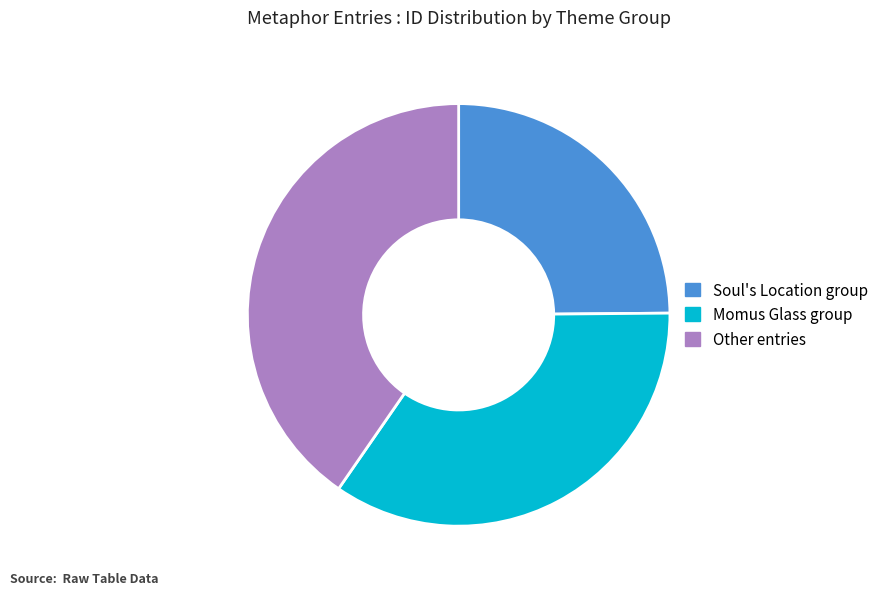

What is the largest slice in the pie chart?

Other entries